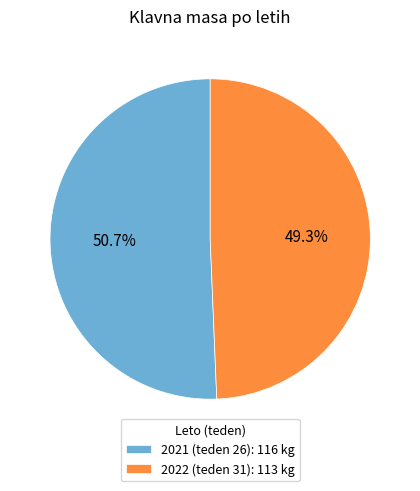

What percentage is the 2022 (teden 31) slice, to the nearest percent?

49%